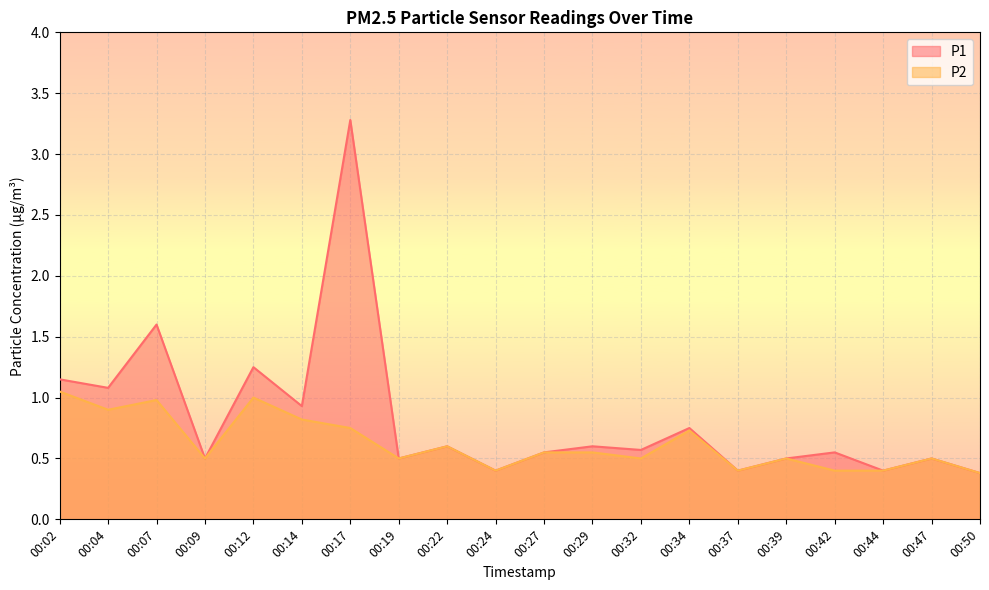

Rank the series by their average value, from lowest to highest.

P2, P1